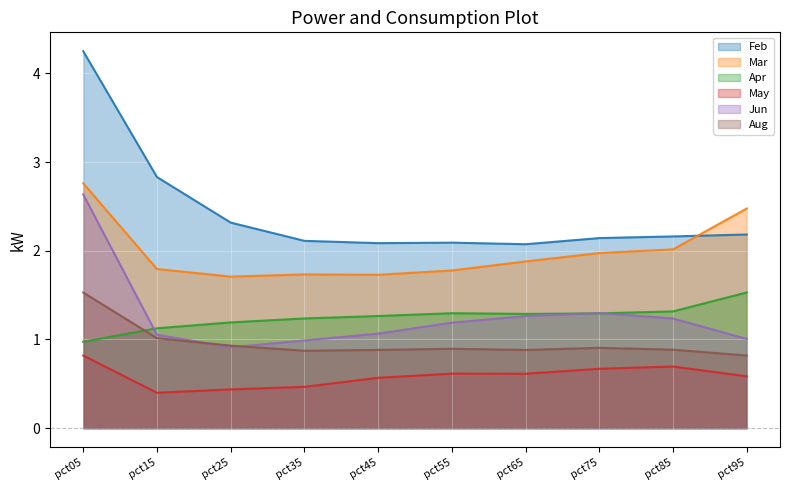

Which series ends up on top after the final intersection of Aug and Jun?

Jun